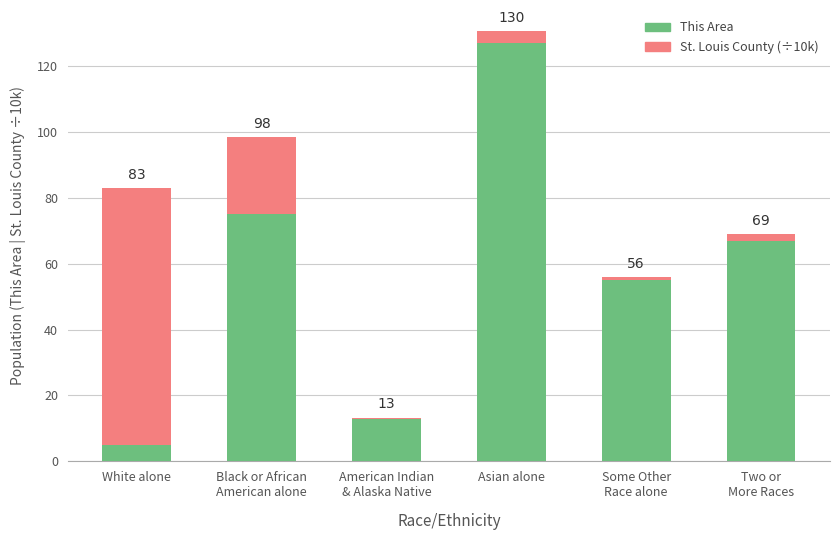

What are all the series names shown in the legend?

This Area, St. Louis County (÷10k)